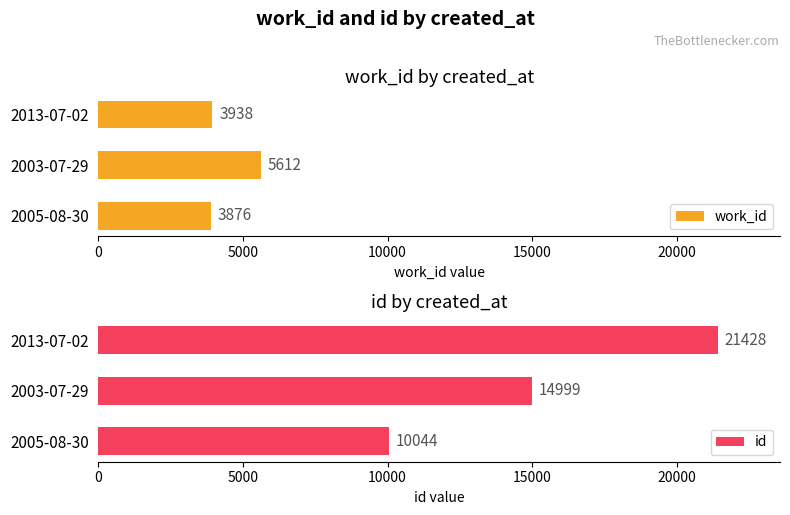

How many bars are there in each group?

2